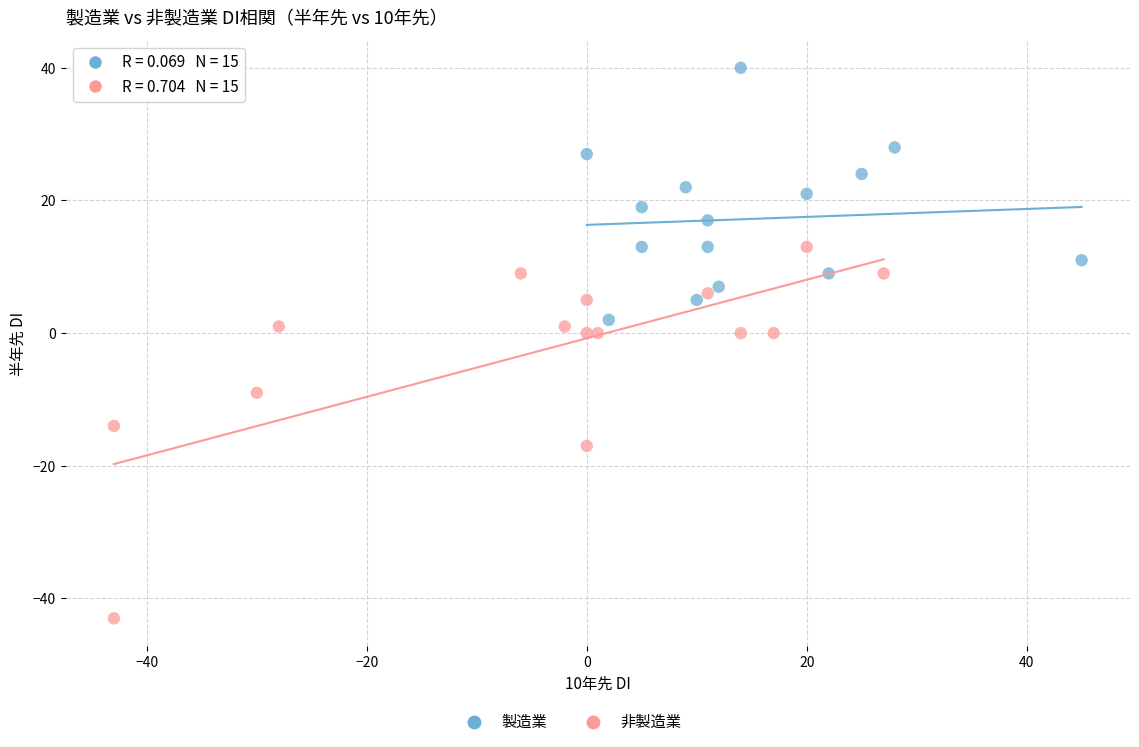

Which series contains the highest Y value?

製造業